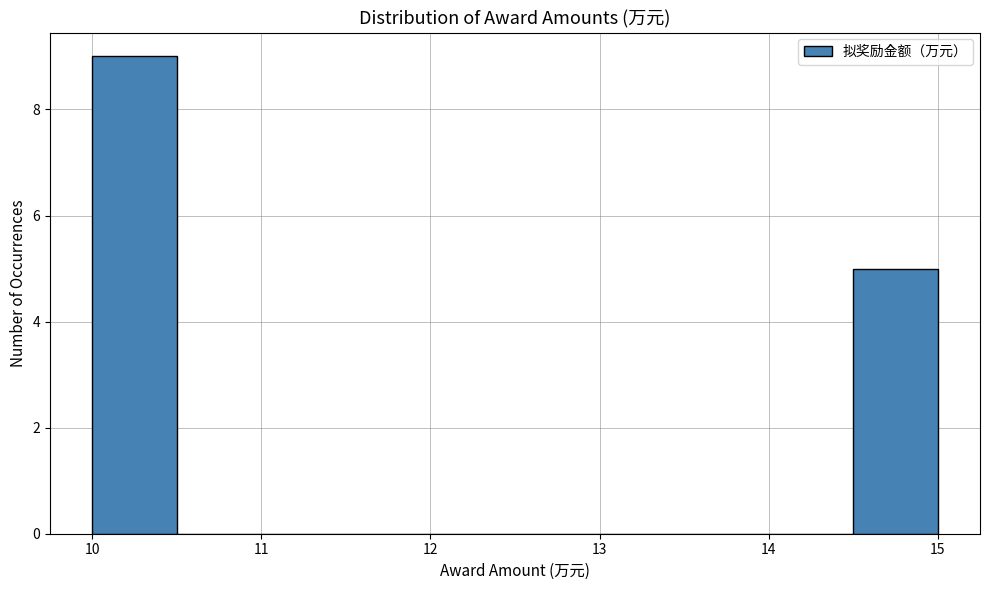

What is the height of the bar covering 10.0 to 10.5 on the x-axis? The values are not printed on the chart, so give them approximately, as read against the axis.

9